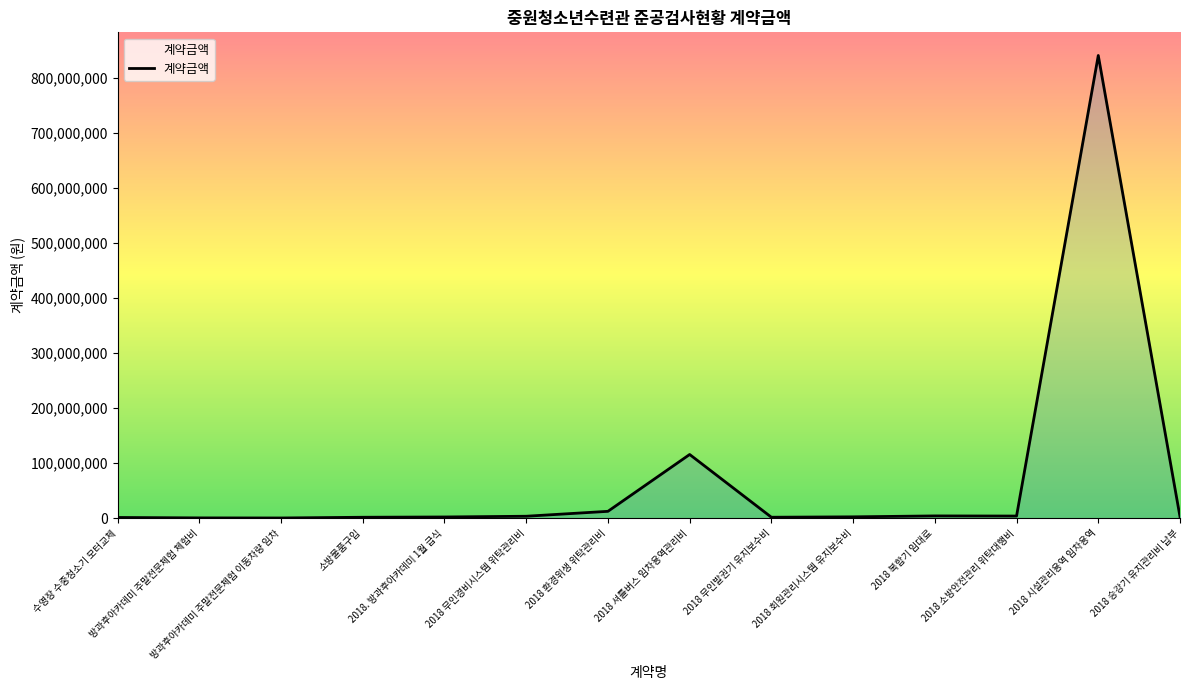

How many series are shown in this chart?

1